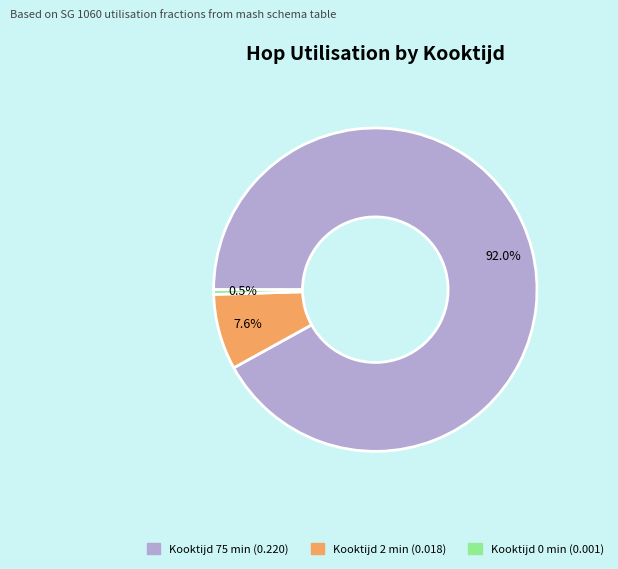

How many slices are in this pie chart?

3